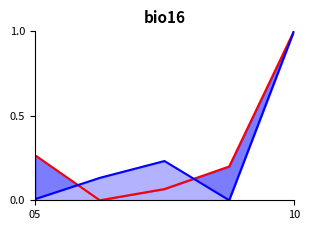

Where is the first local maximum for Body_line?

2